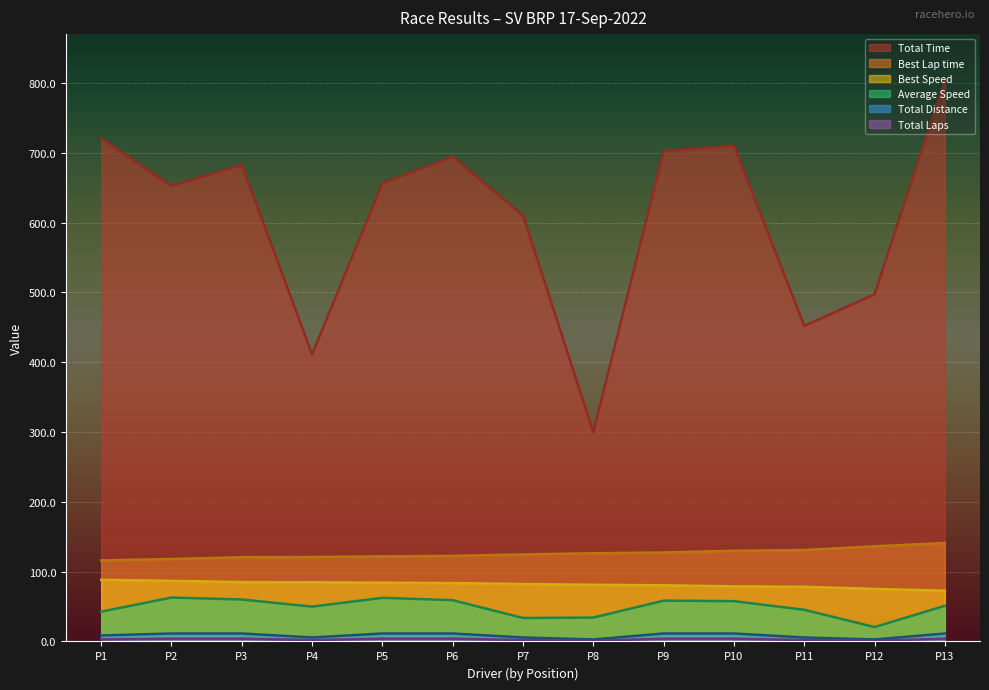

How many lines are shown in the chart?

6